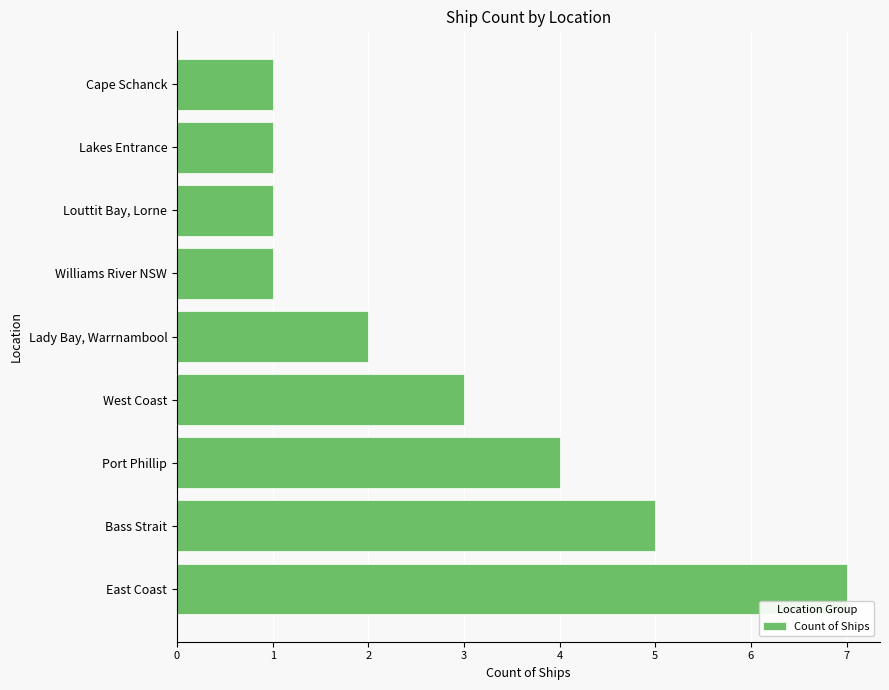

True or false: the data shows 6 at Port Phillip.

False